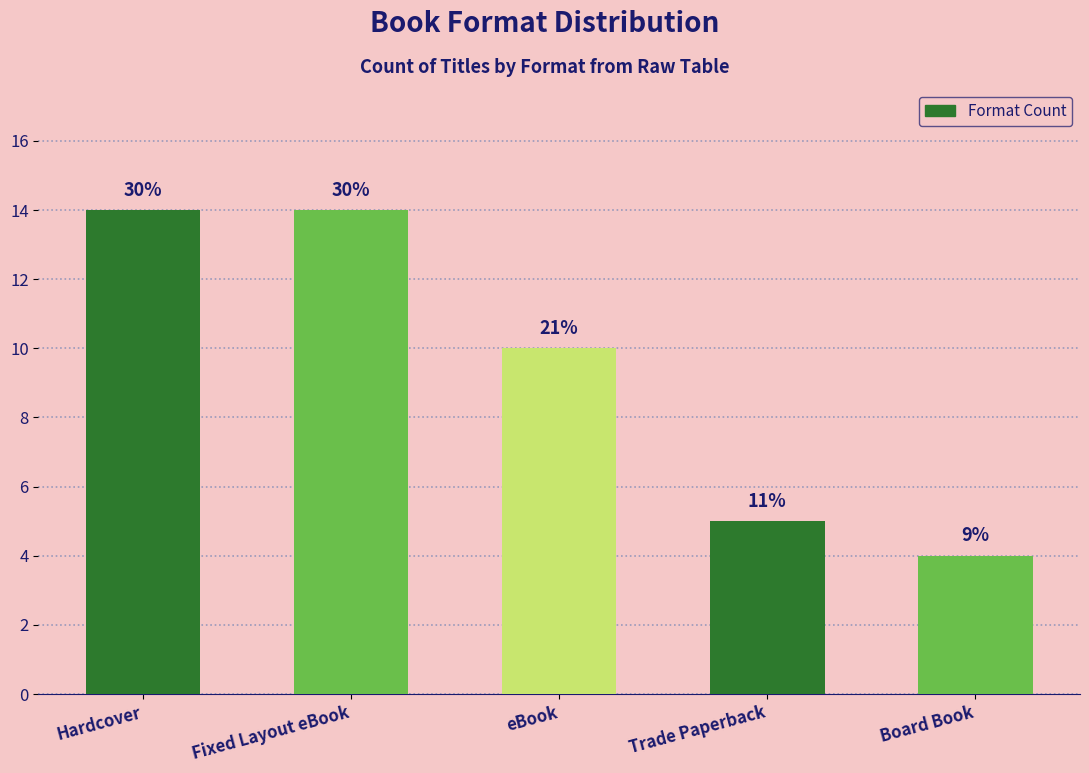

Does the chart contain any negative values?

No